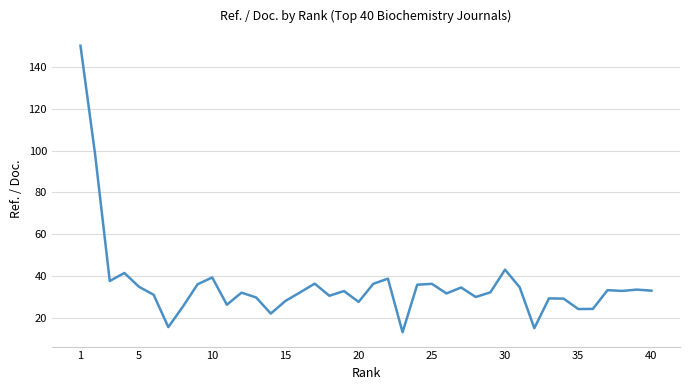

What is the difference between the maximum and minimum values?

136.8